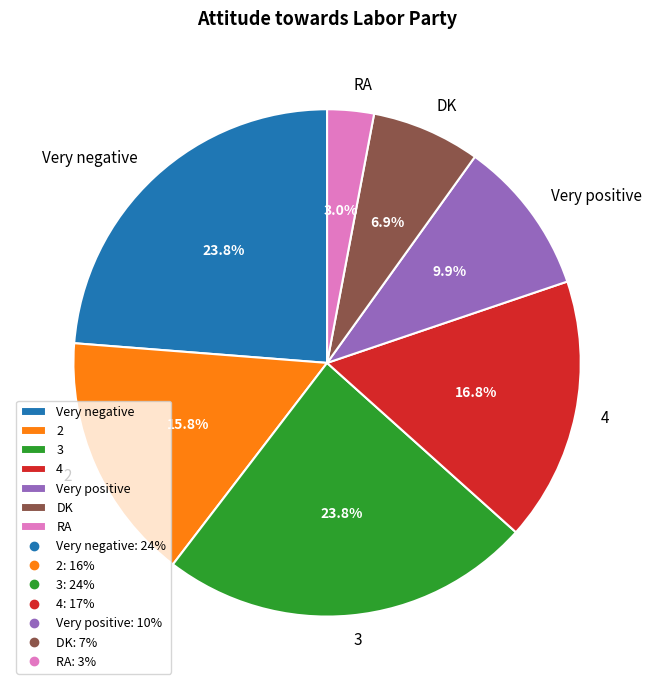

To the nearest percent, what is the difference between the largest and smallest slice percentages?

21%